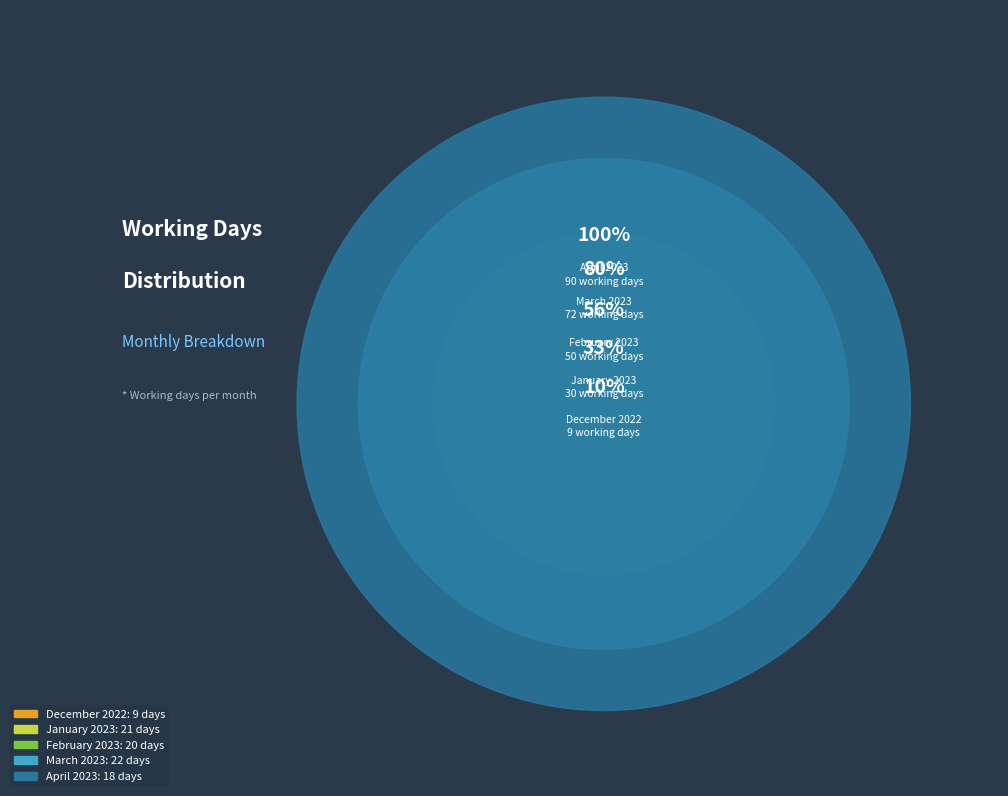

To the nearest percent, what percentage of the pie is March 2023?

24%